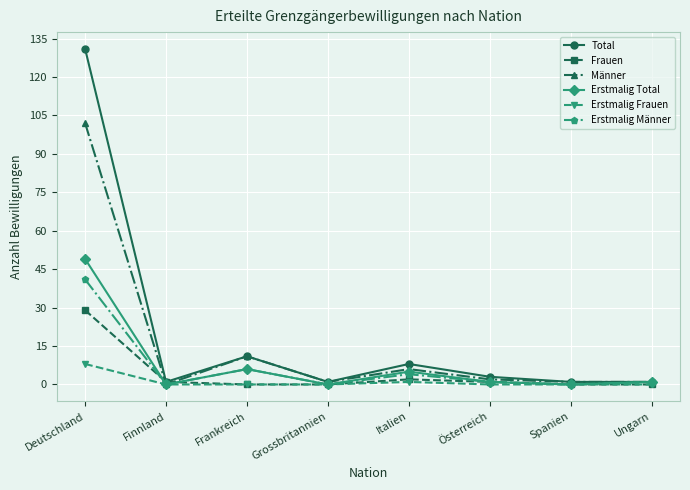

What is the maximum value for Männer?

102